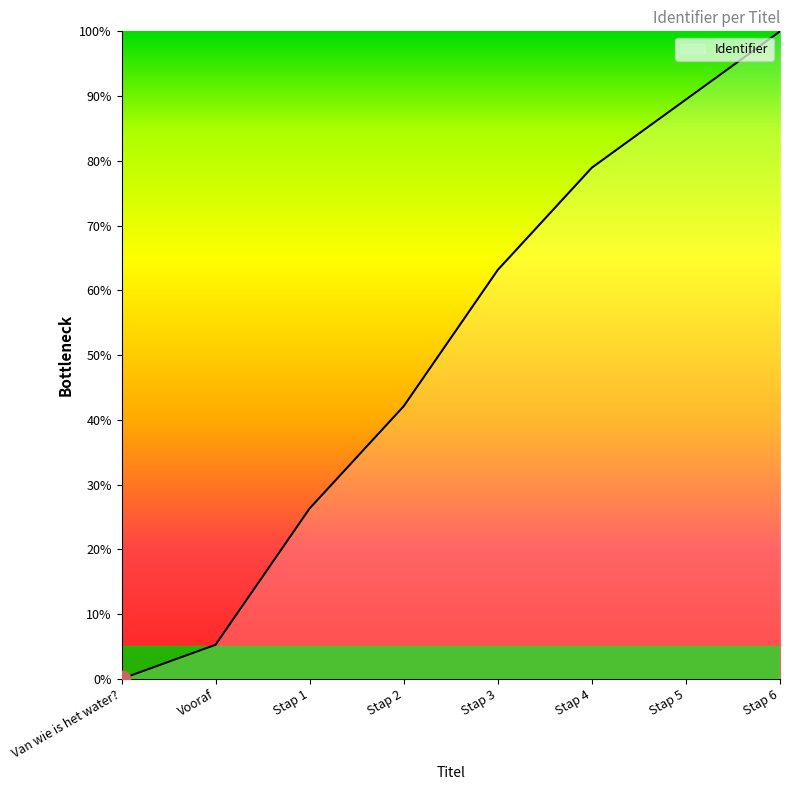

Reading left to right, list all the values displayed in this chart.

Van wie is het water?=0.0	Vooraf=5.3	Stap 1=26.3	Stap 2=42.1	Stap 3=63.2	Stap 4=78.9	Stap 5=89.5	Stap 6=100.0